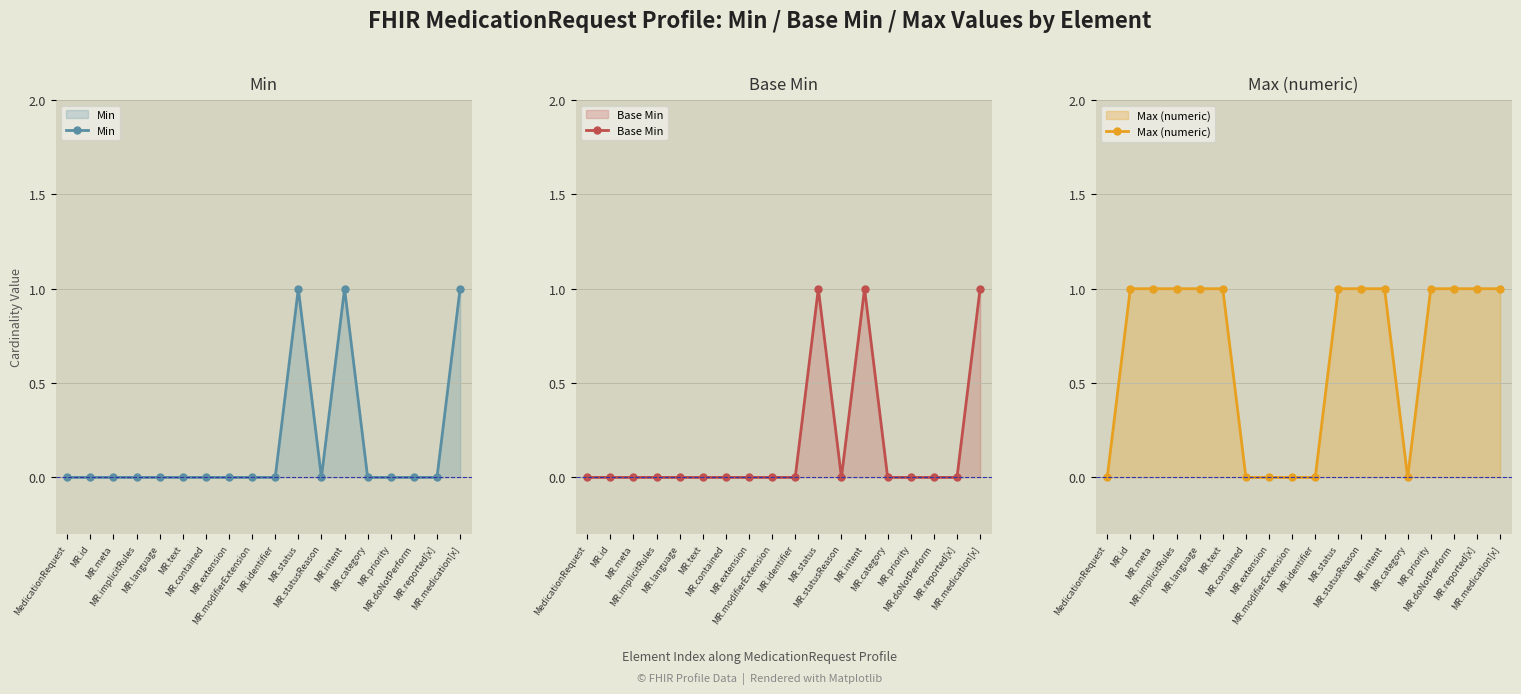

What is the label of the 14th point from the left?

MR.category